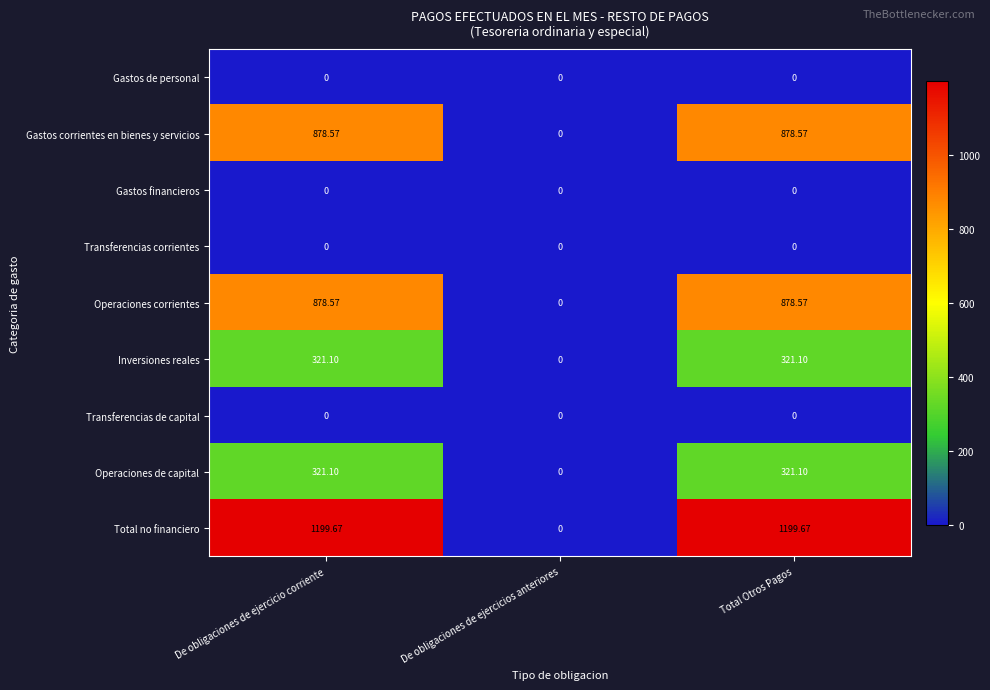

Which series has the largest total across all categories?

Total no financiero